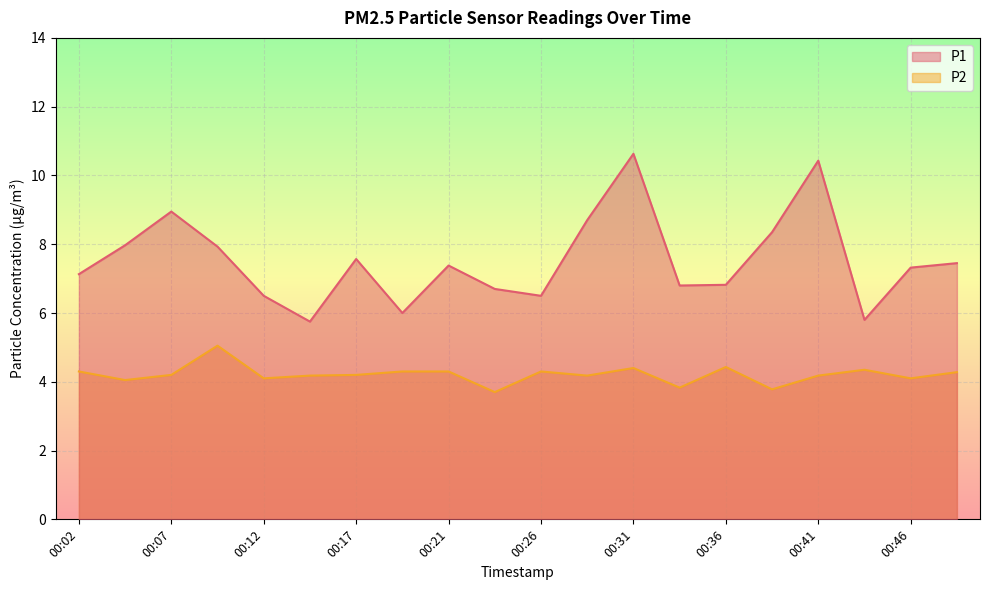

True or false: P2 and P1 intersect in this chart.

False